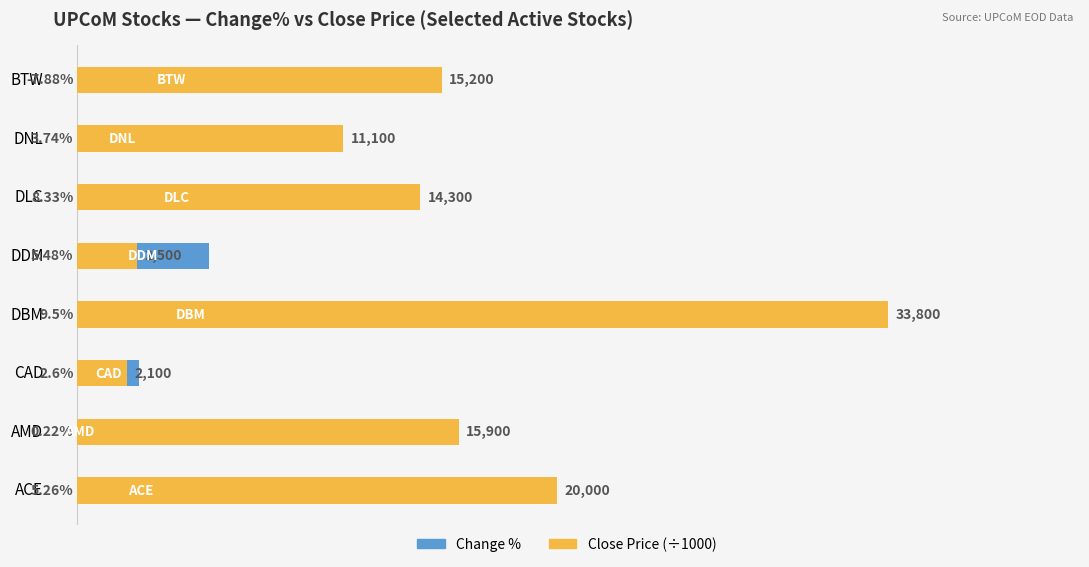

Reading left to right, transcribe all the data shown in this chart.

Change %: 5.3	0.2	2.6	9.5	5.5	8.3	3.7	7.9
Close Price (÷1000): 20.0	15.9	2.1	33.8	2.5	14.3	11.1	15.2